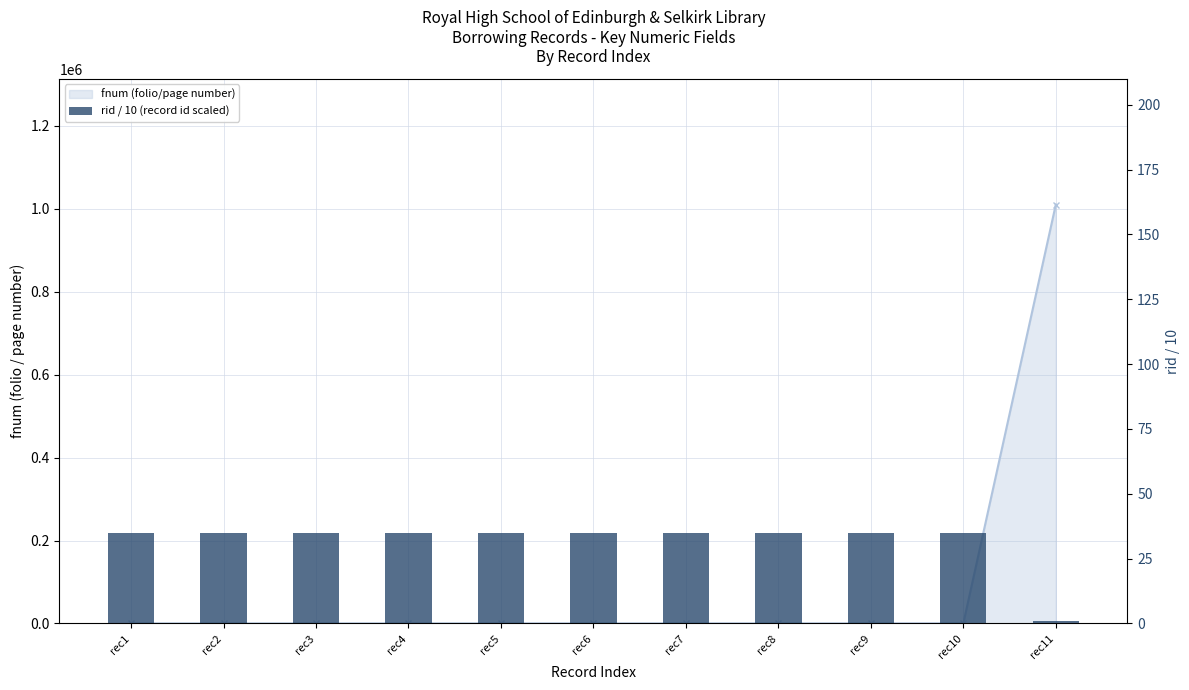

Reading right to left, transcribe all the data shown in this chart.

rec11=1.1	rec10=35.0	rec9=35.0	rec8=35.0	rec7=35.0	rec6=35.0	rec5=35.0	rec4=35.0	rec3=35.0	rec2=35.0	rec1=35.0